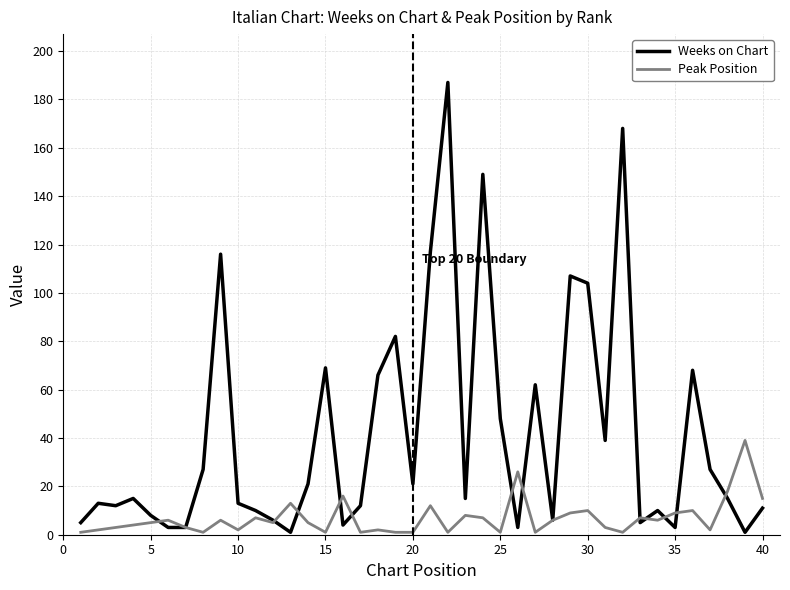

List the series in order of their peak value, highest first.

Weeks on Chart, Peak Position